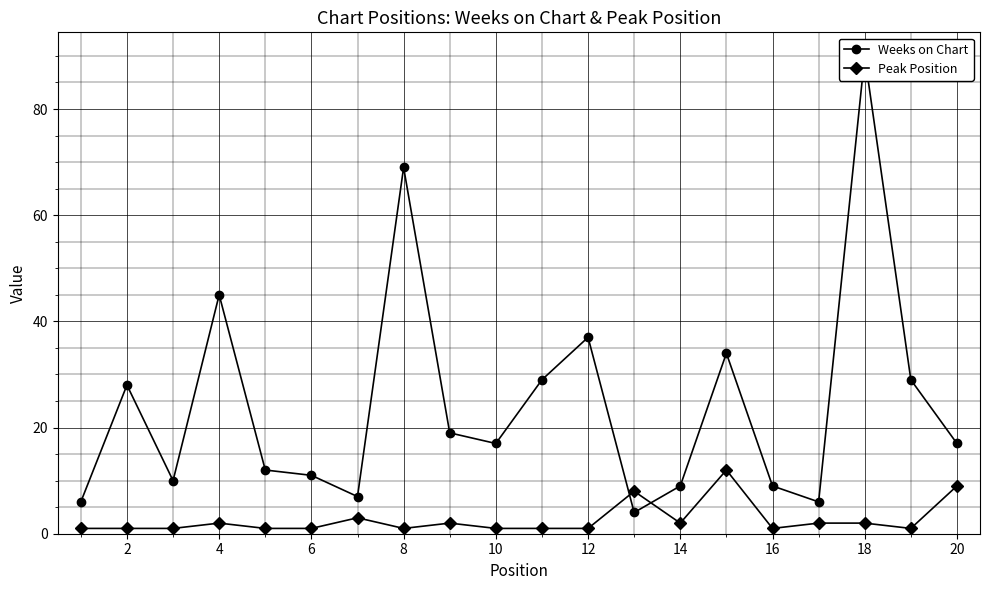

What is the minimum value for Weeks on Chart?

4